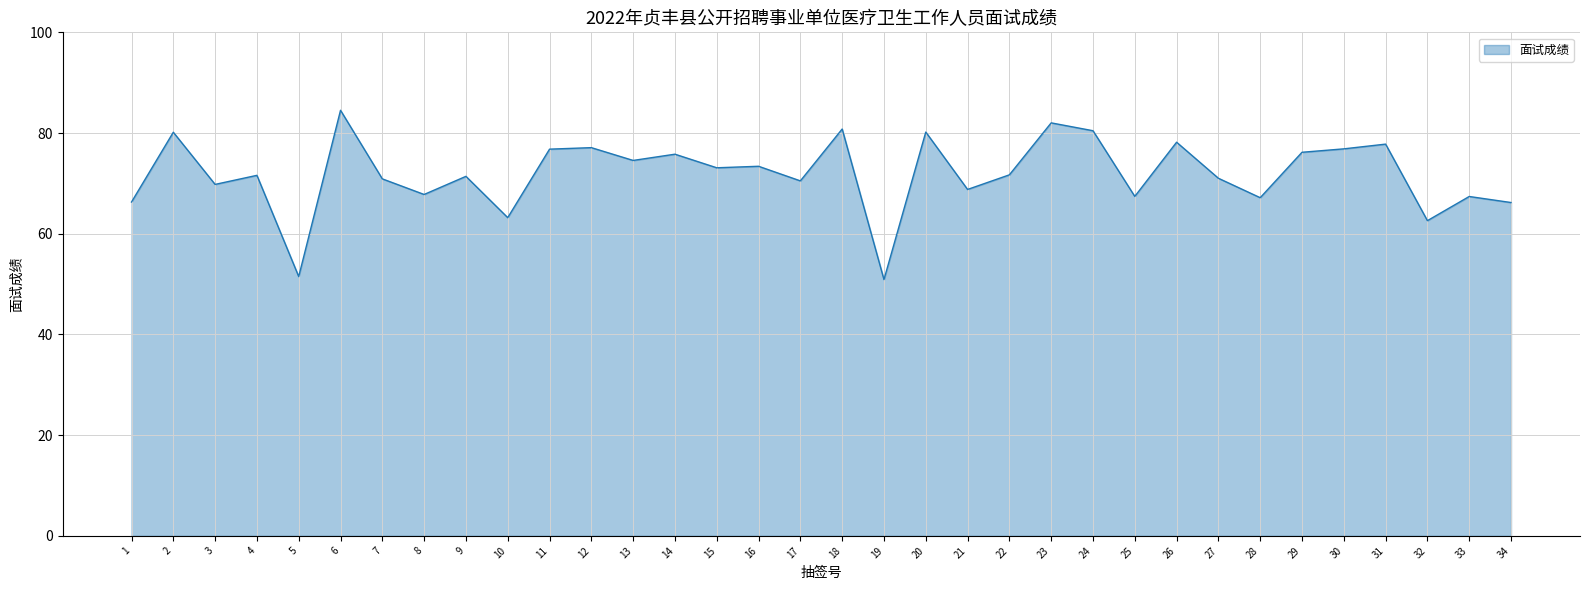

Between 5 and 29, which is larger?

29